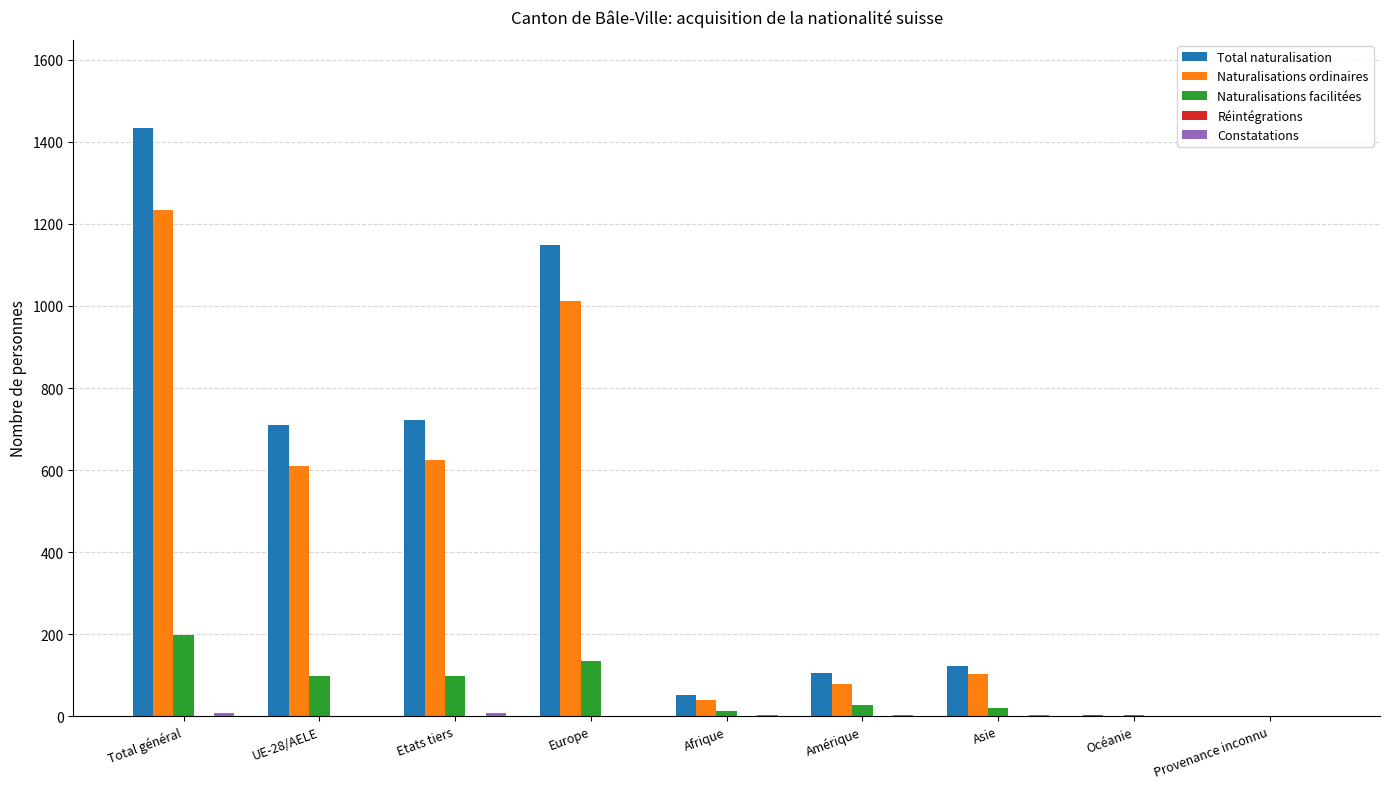

What is the sum of all Naturalisations facilitées values?

594